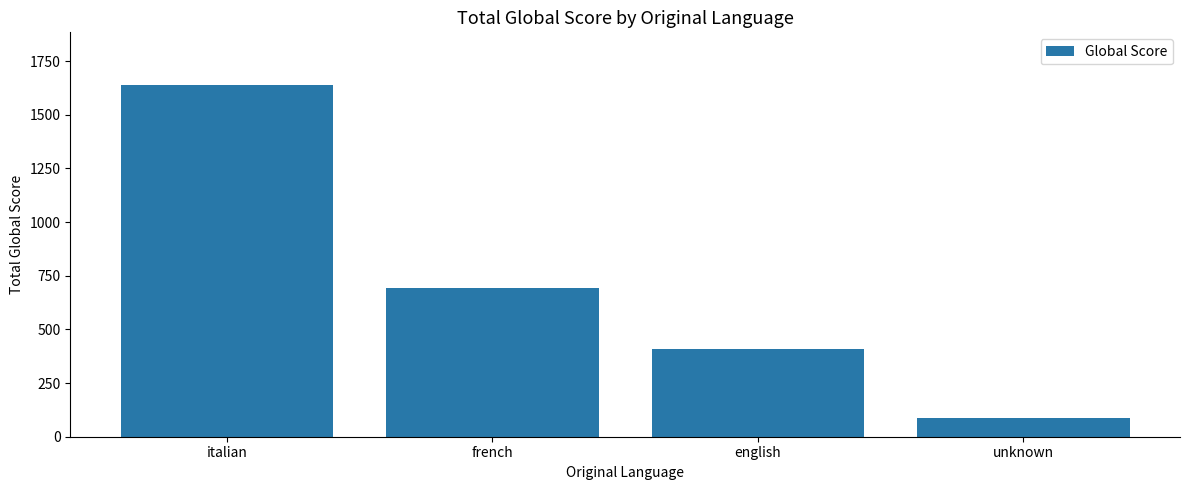

What is the label of the 2nd bar from the left?

french